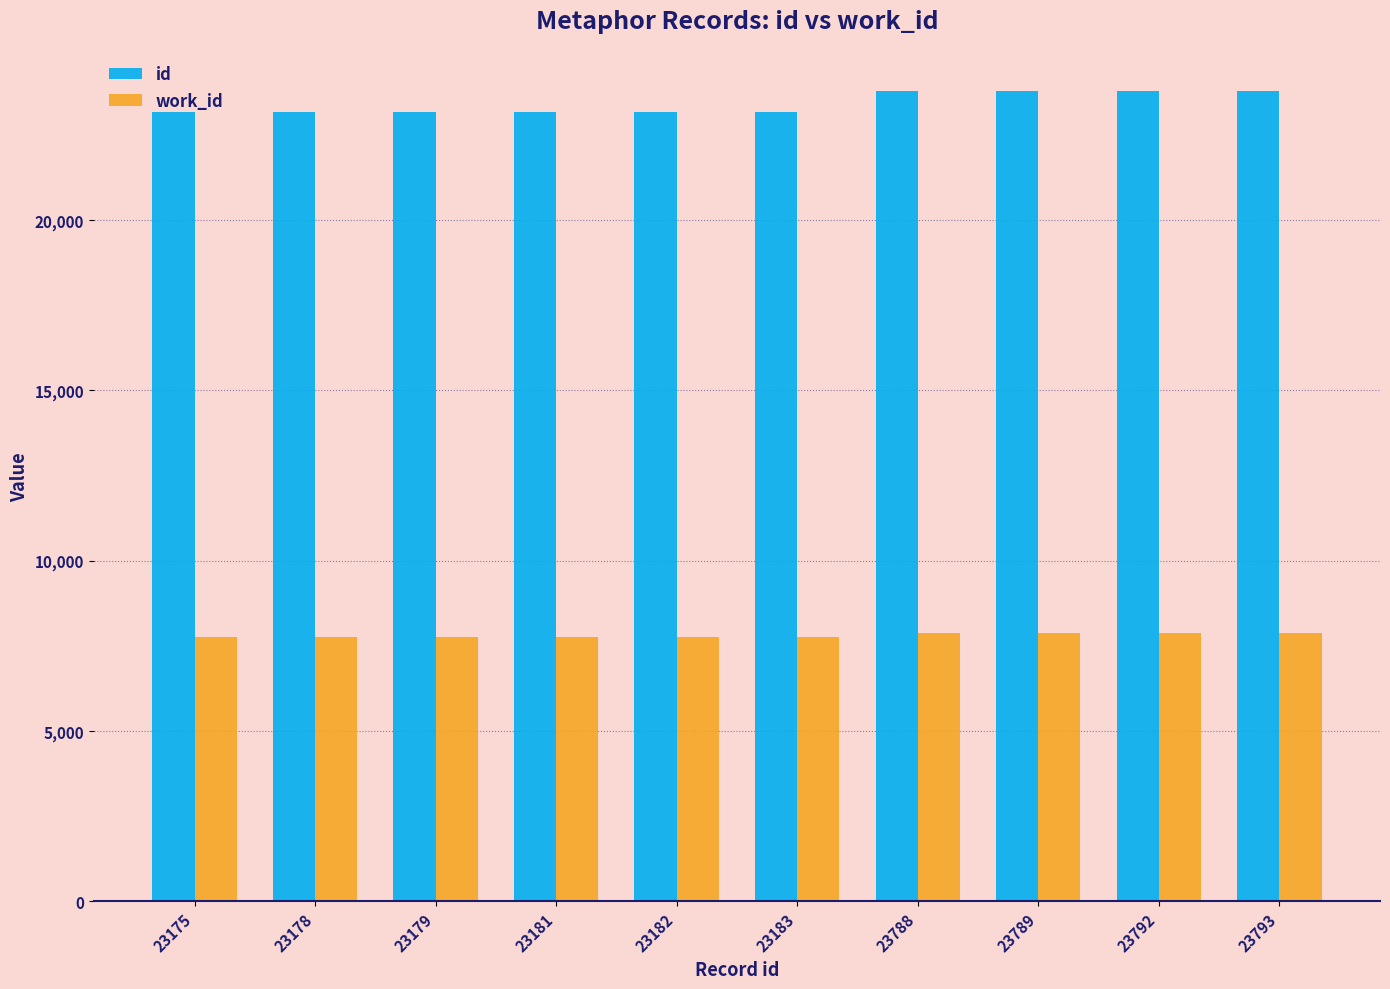

What is the difference between the second highest and second lowest values in the id series?

614